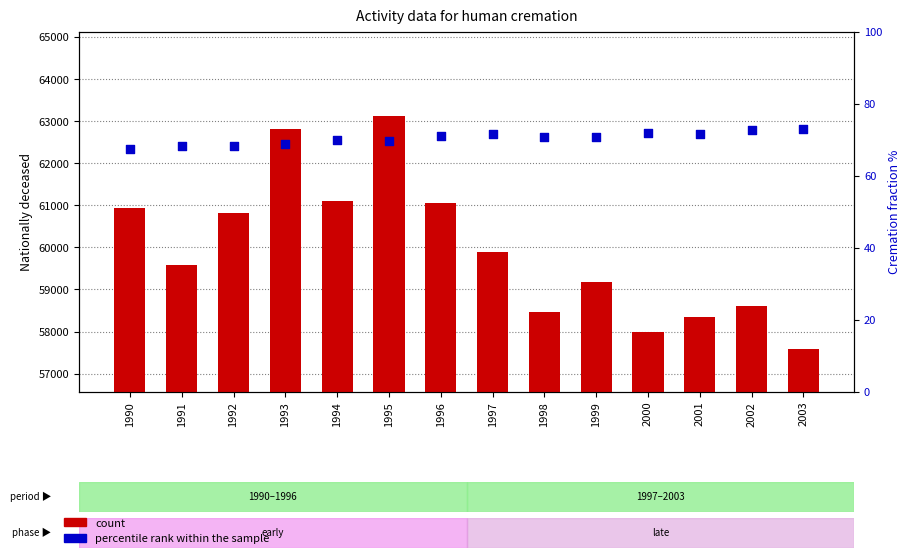

What are all the series names shown in the legend?

count, percentile rank within the sample